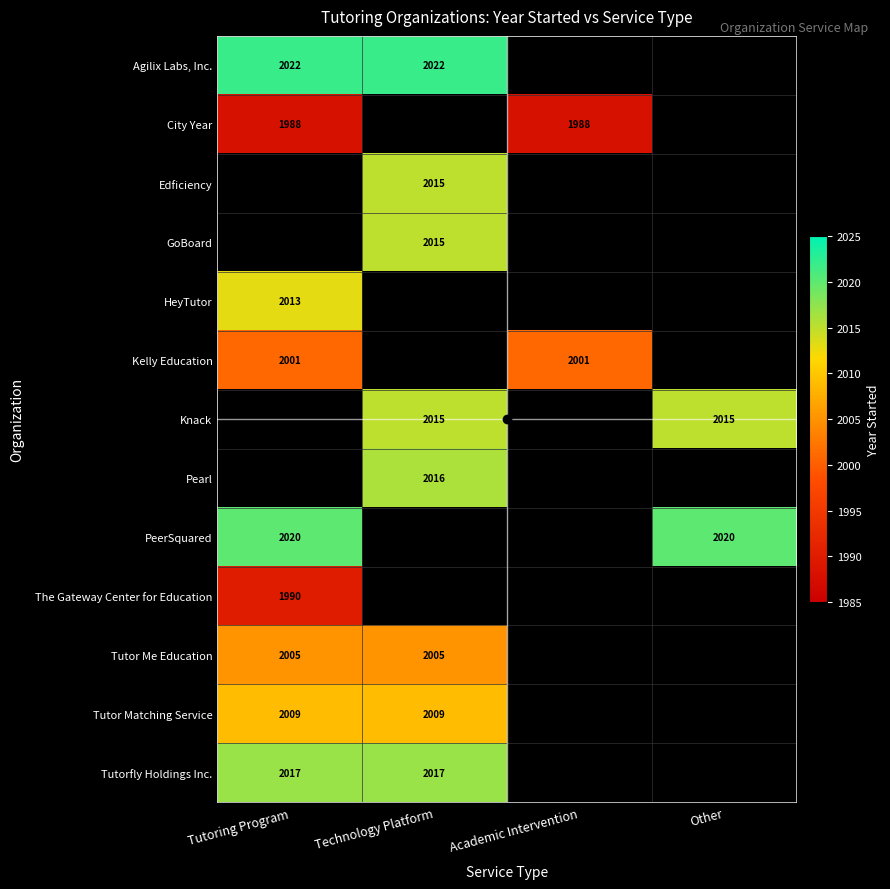

True or false: Edficiency has a value of 3462.4 at Technology Platform.

False